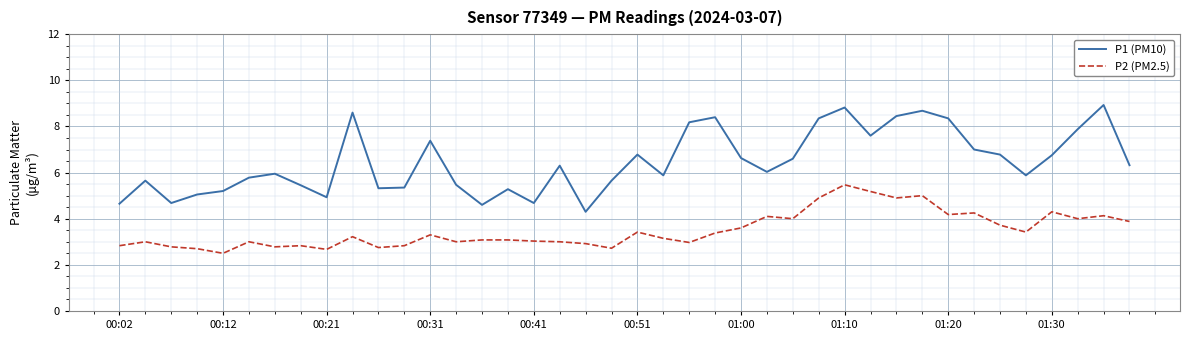

Rank the series by their average value, from highest to lowest.

P1 (PM10), P2 (PM2.5)